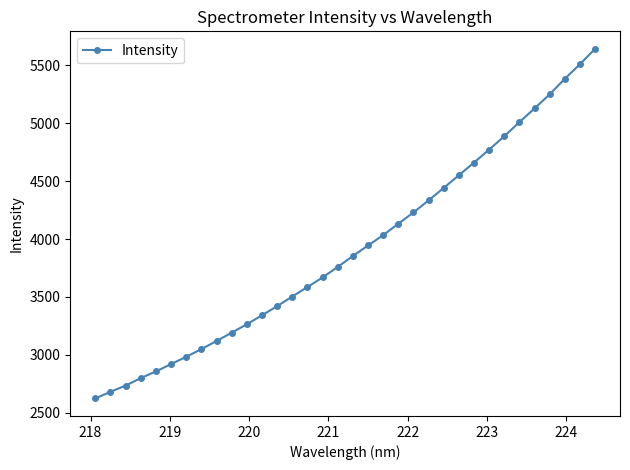

What is the minimum value shown in the chart?

2622.6